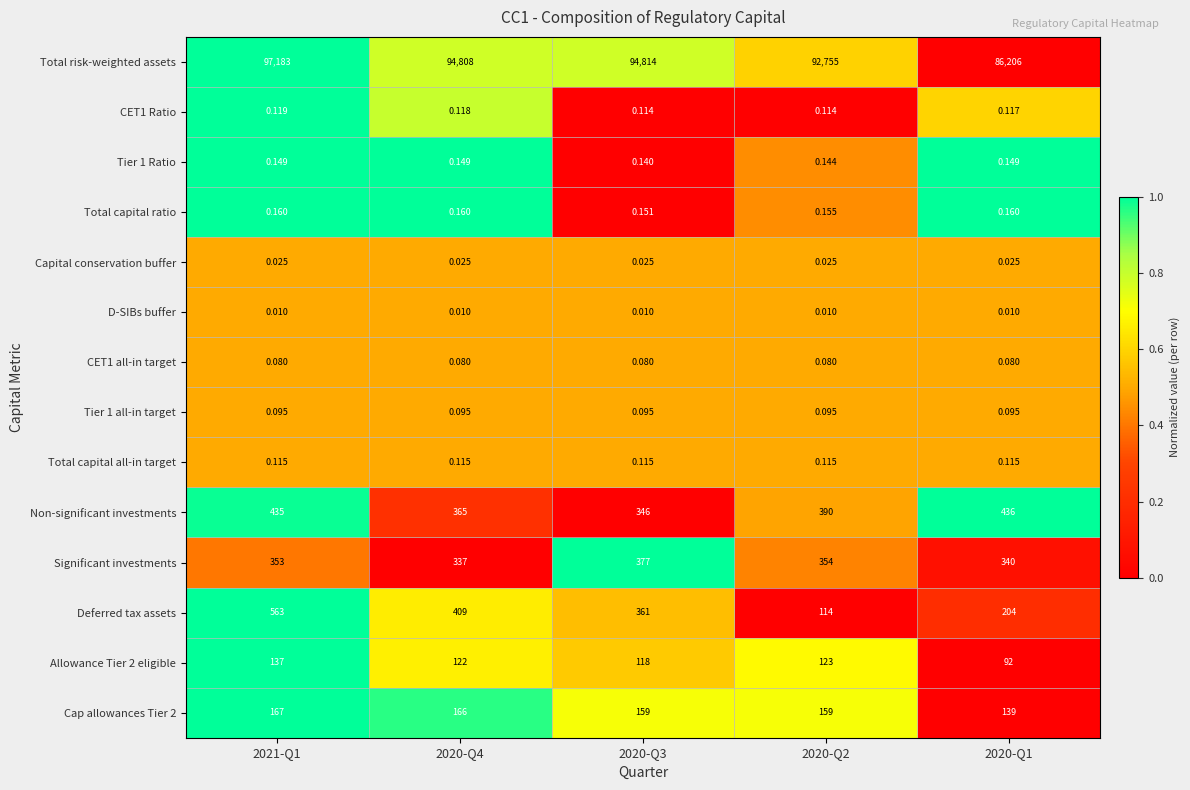

Which series has the largest total across all categories?

Total risk-weighted assets